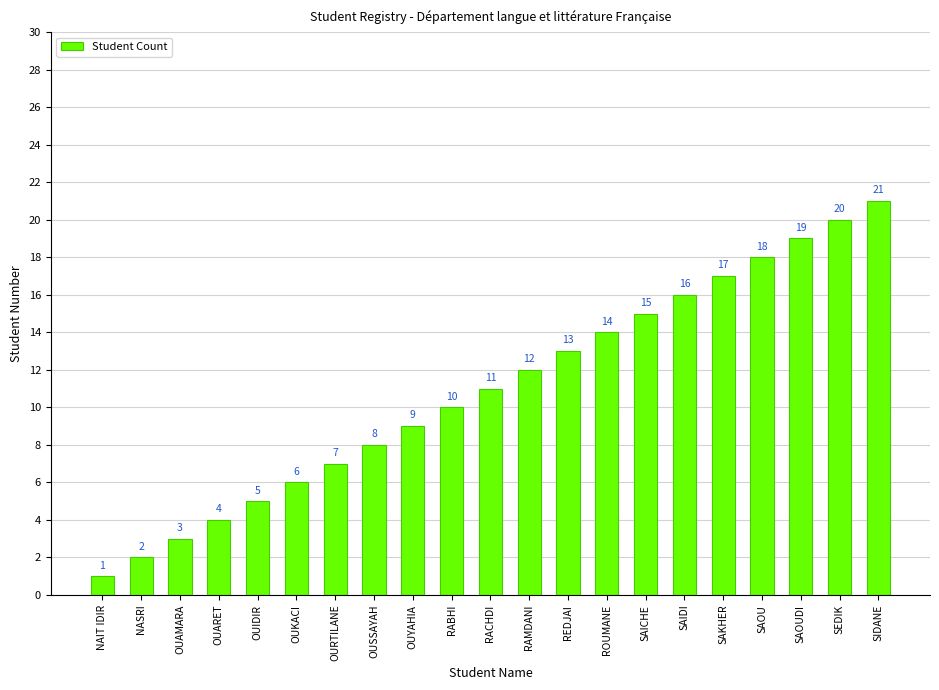

What is the change in value from RABHI to RACHDI?

+1